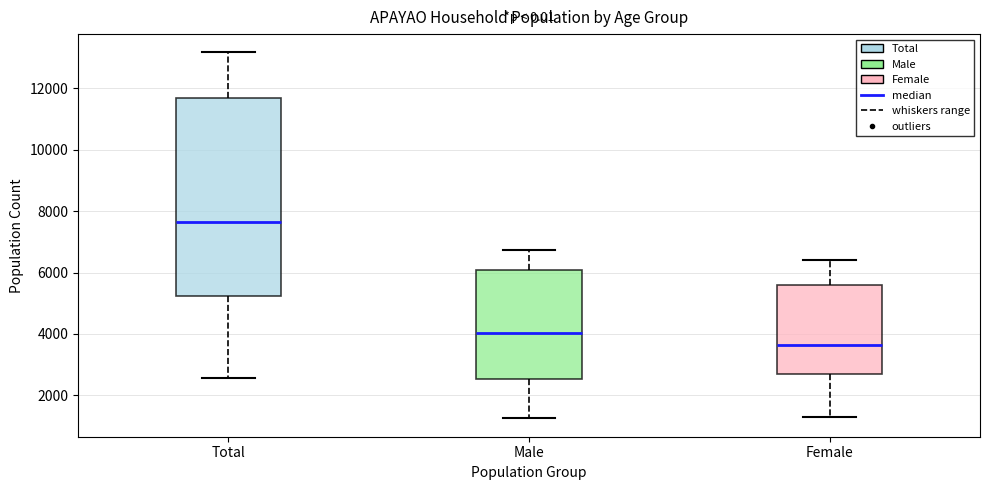

Where does the lower whisker of the box for Total end on the y-axis? The values are not printed on the chart, so give them approximately, as read against the axis.

2600